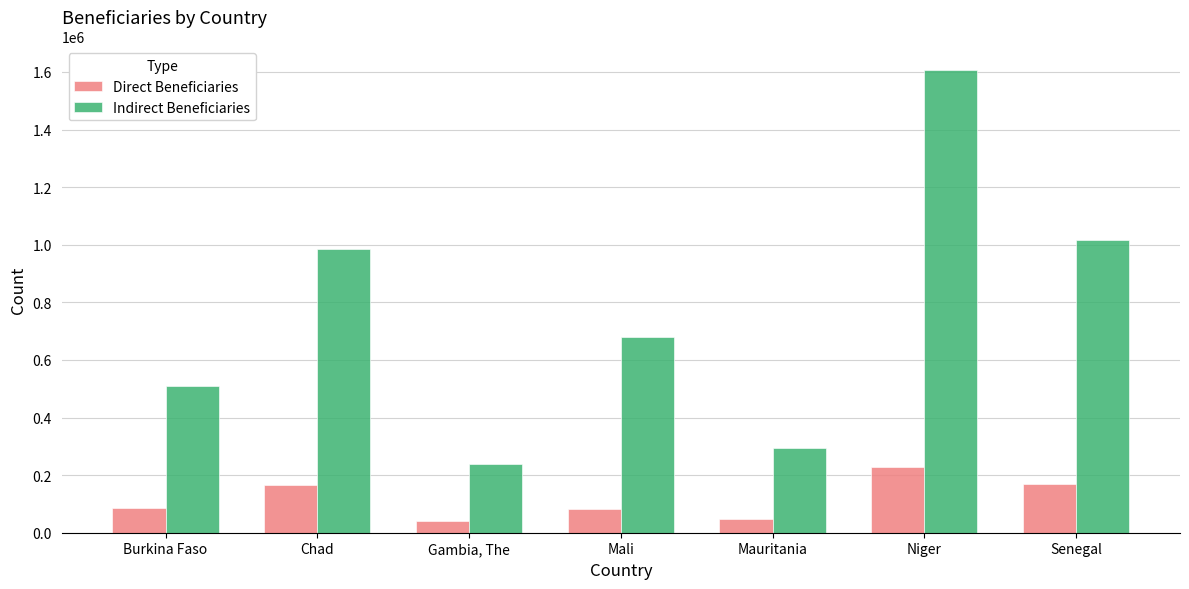

What is the total value across all series at Mali?

762000